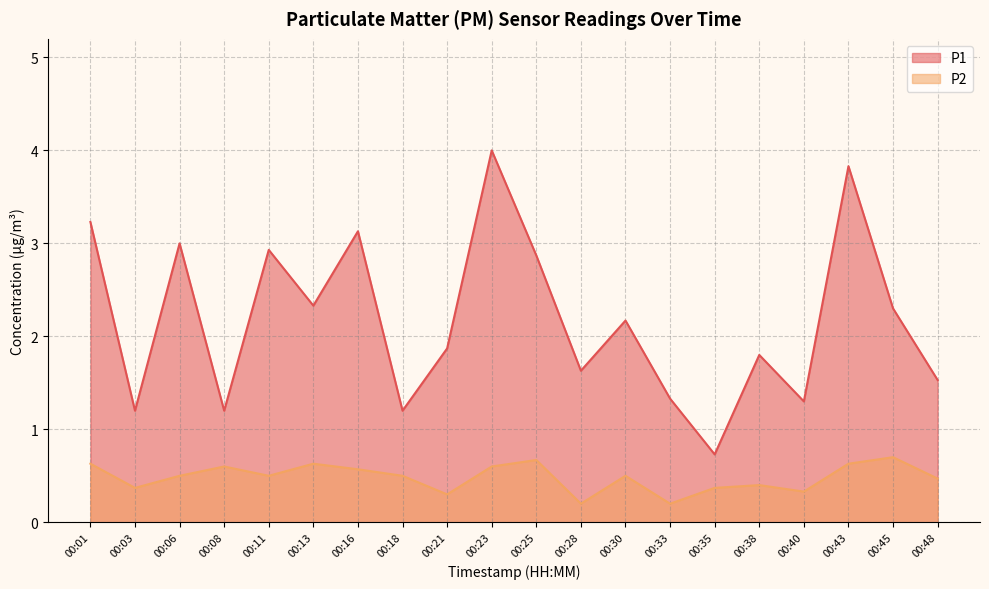

How many series are shown in this chart?

2